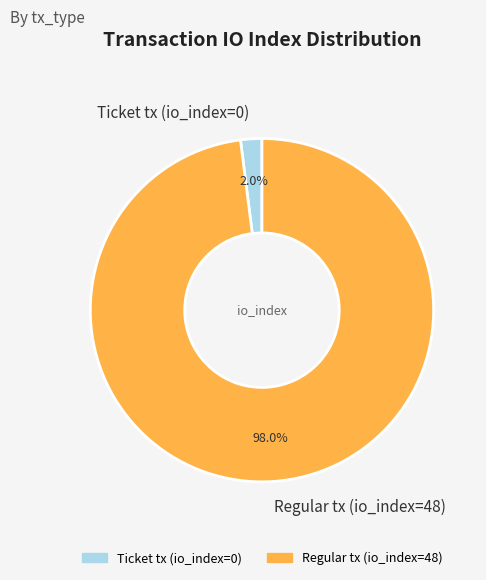

Which slice represents more than half of the pie?

Regular tx (io_index=48)